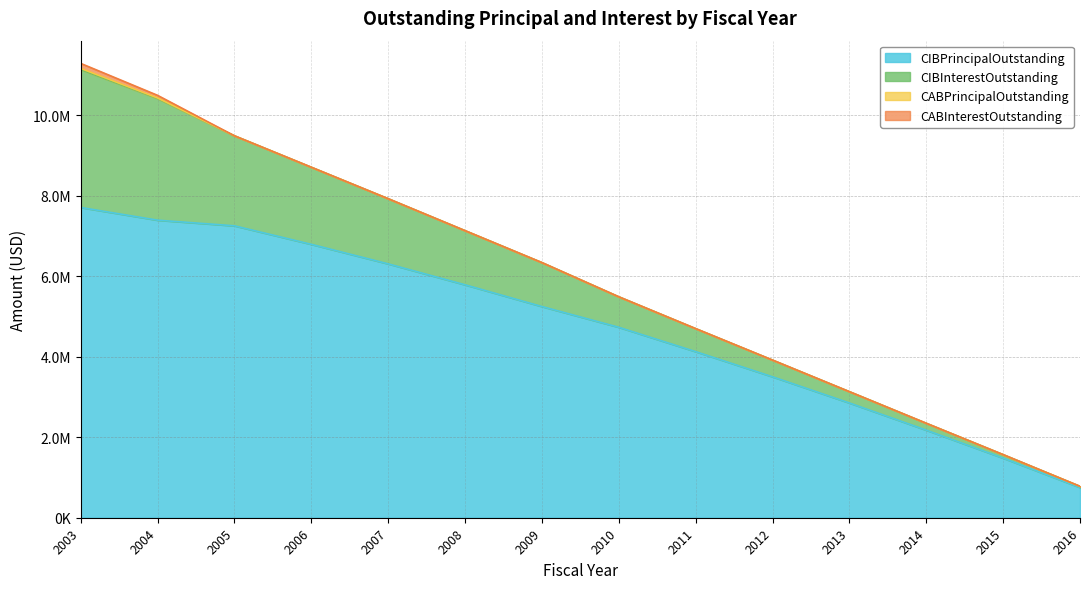

Is the value of CIBPrincipalOutstanding at 2004 greater than the value of CABInterestOutstanding at 2013?

Yes